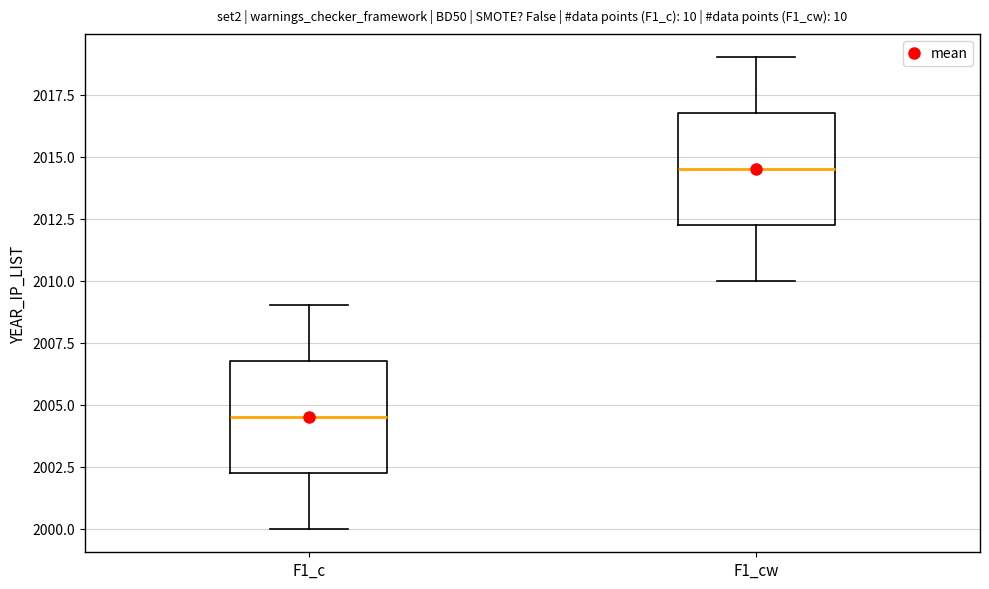

Which box has the lowest median line?

F1_c